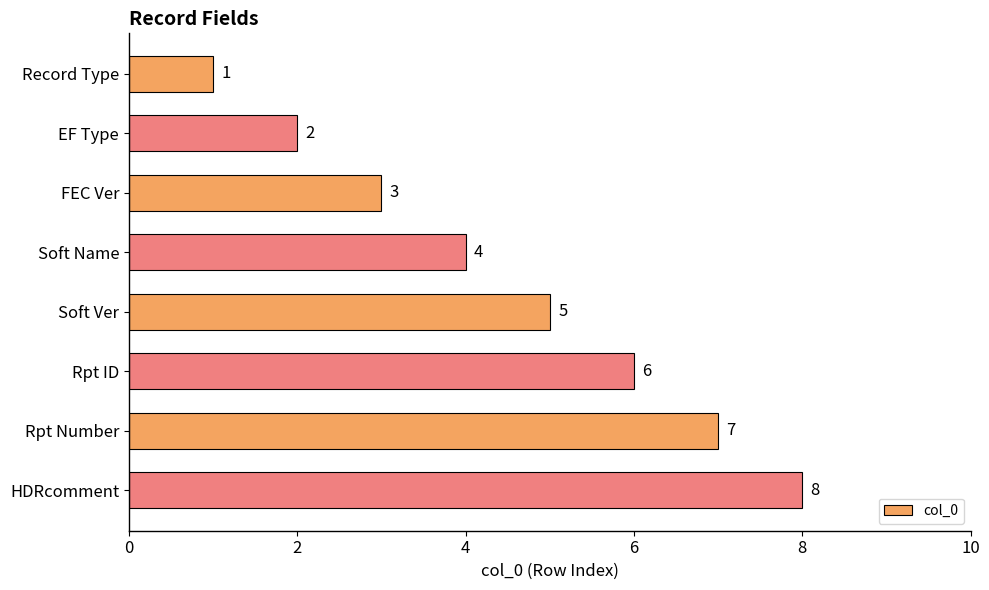

The value at Soft Ver is 5. True or false?

True